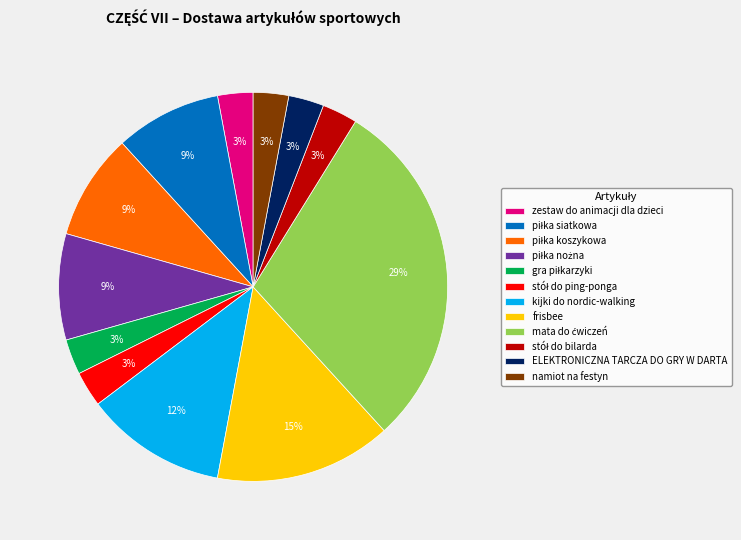

Combined, do kijki do nordic-walking and ELEKTRONICZNA TARCZA DO GRY W DARTA account for over 50%?

No